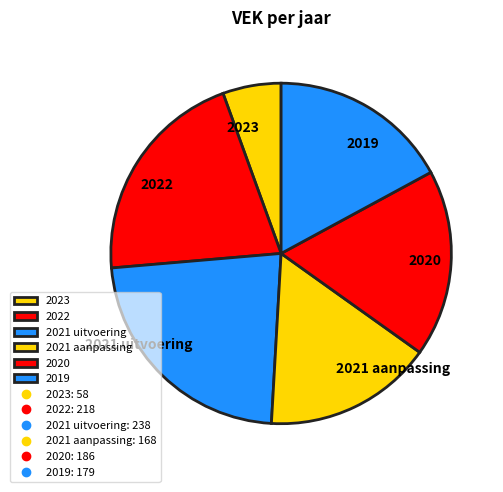

Is 2021 aanpassing the majority of the pie?

No